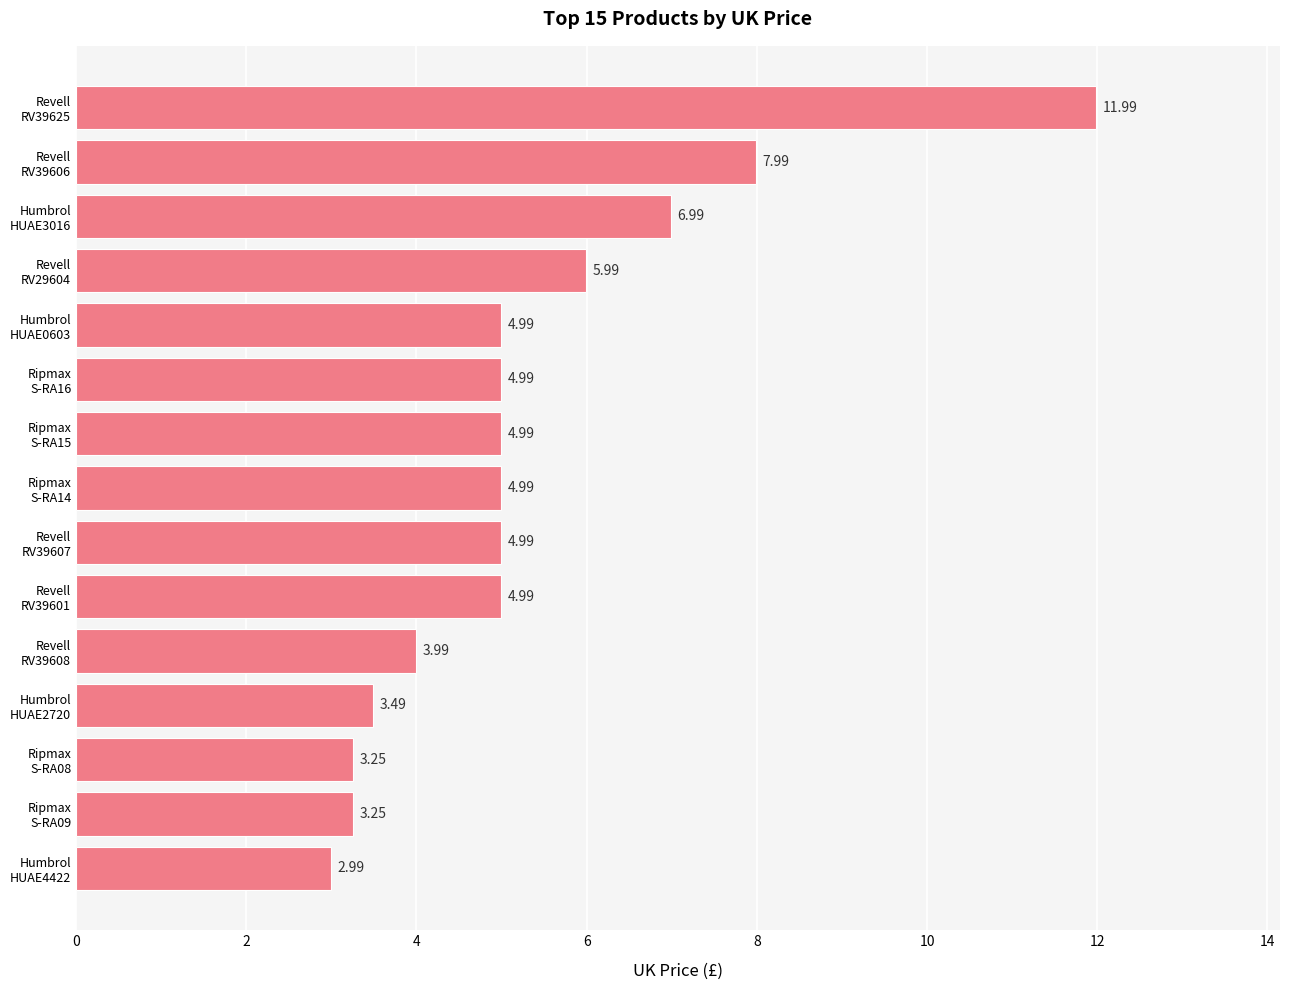

What is the average value?

5.3